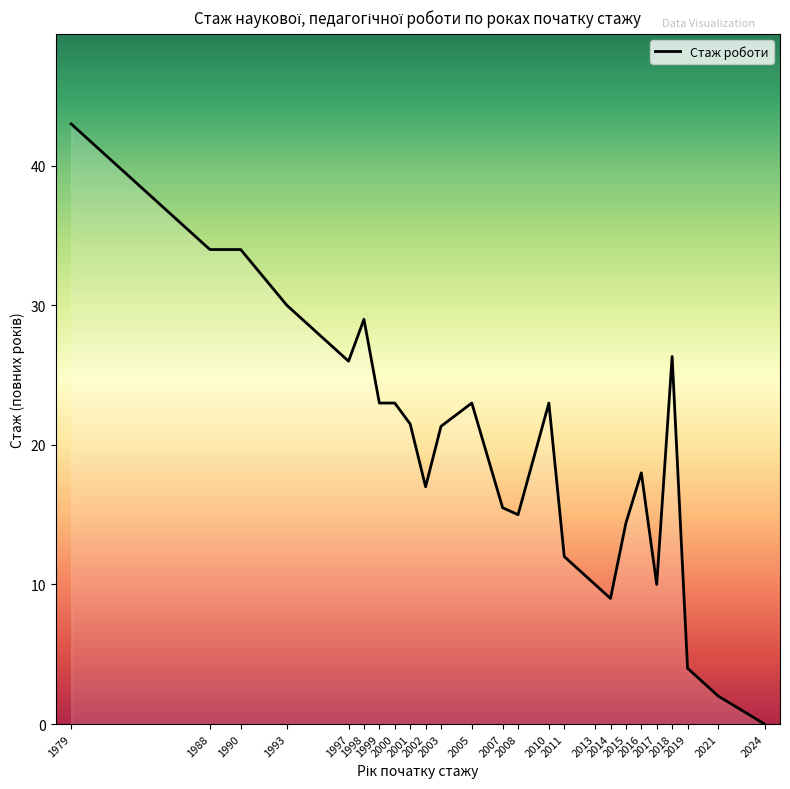

What is the maximum value shown in the chart?

43.0